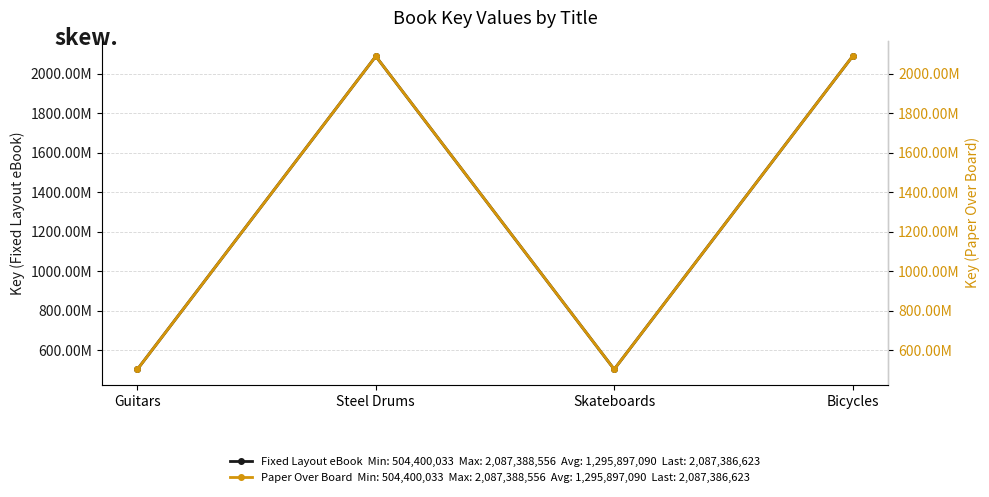

Is the value of Paper Over Board at Steel Drums greater than the value of Fixed Layout eBook at Guitars?

Yes